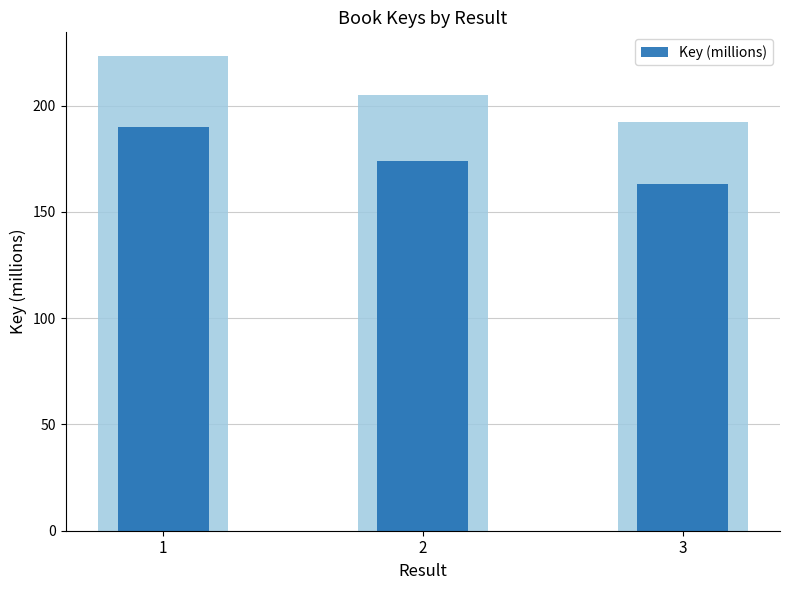

How many data points are less than 174?

1